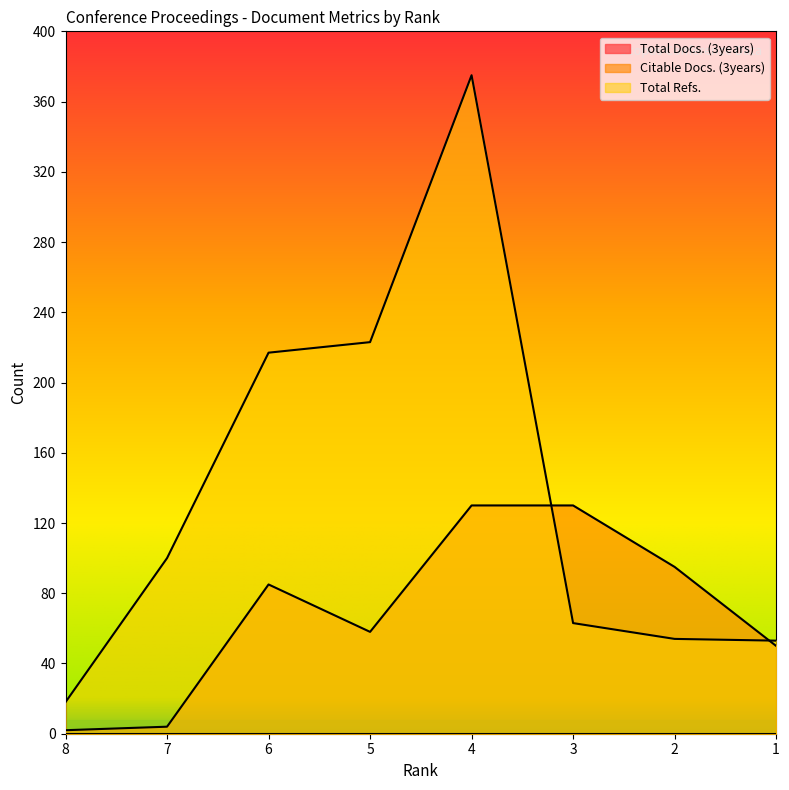

At which label does Total Refs. reach its minimum?

8